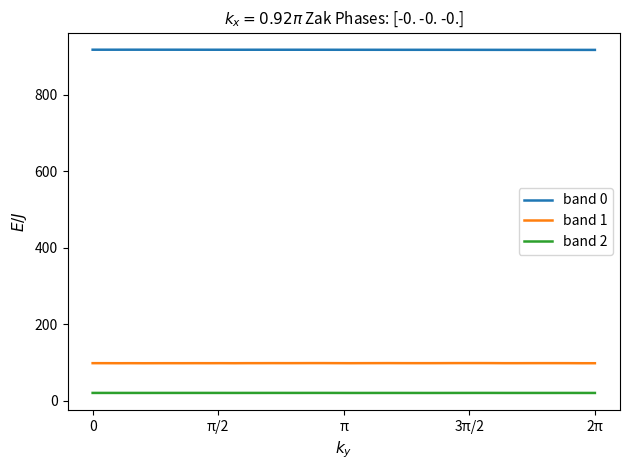

Which series has the largest total across all categories?

band 0